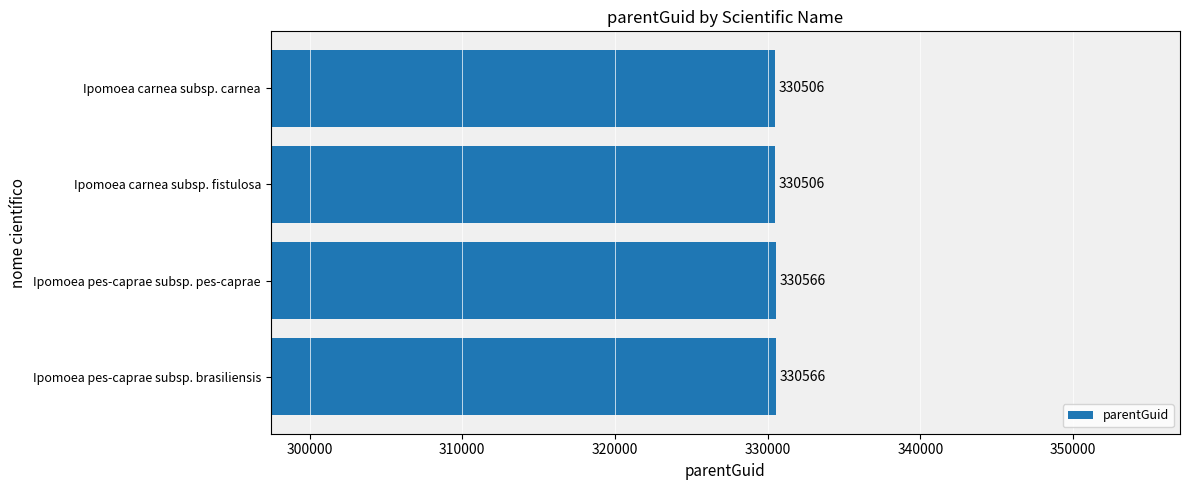

Reading bottom to top, what are all the values shown in this chart?

Ipomoea pes-caprae subsp. brasiliensis=330566	Ipomoea pes-caprae subsp. pes-caprae=330566	Ipomoea carnea subsp. fistulosa=330506	Ipomoea carnea subsp. carnea=330506